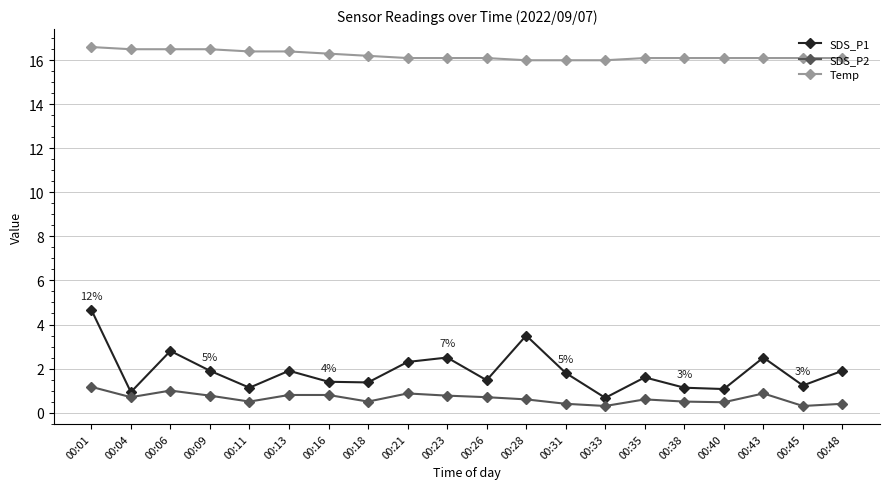

True or false: SDS_P1 has more than 2 points higher than both neighbors.

True